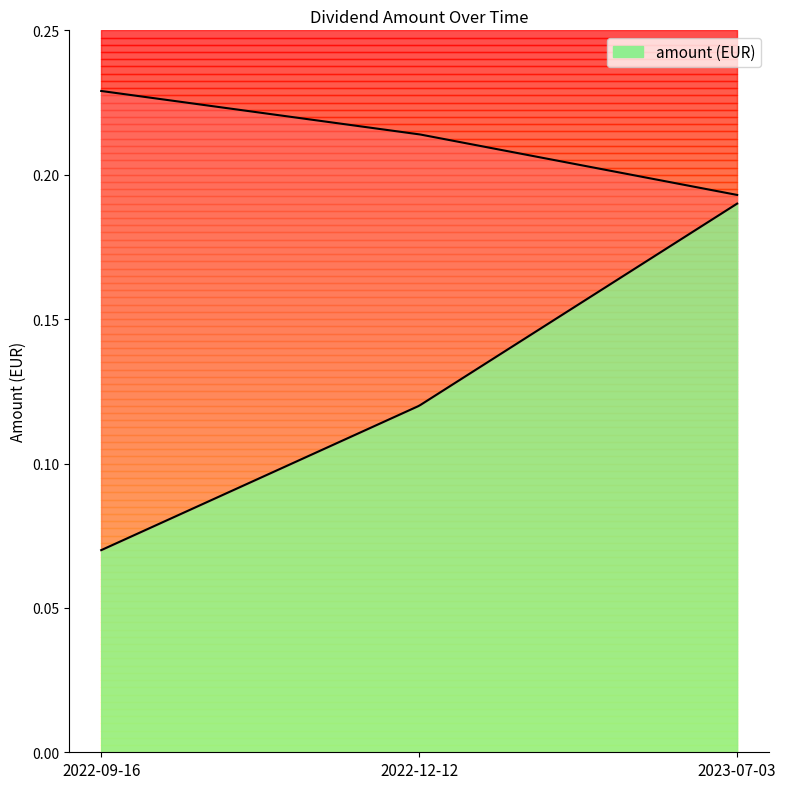

Where is the data nearest to the value 0?

2022-09-16